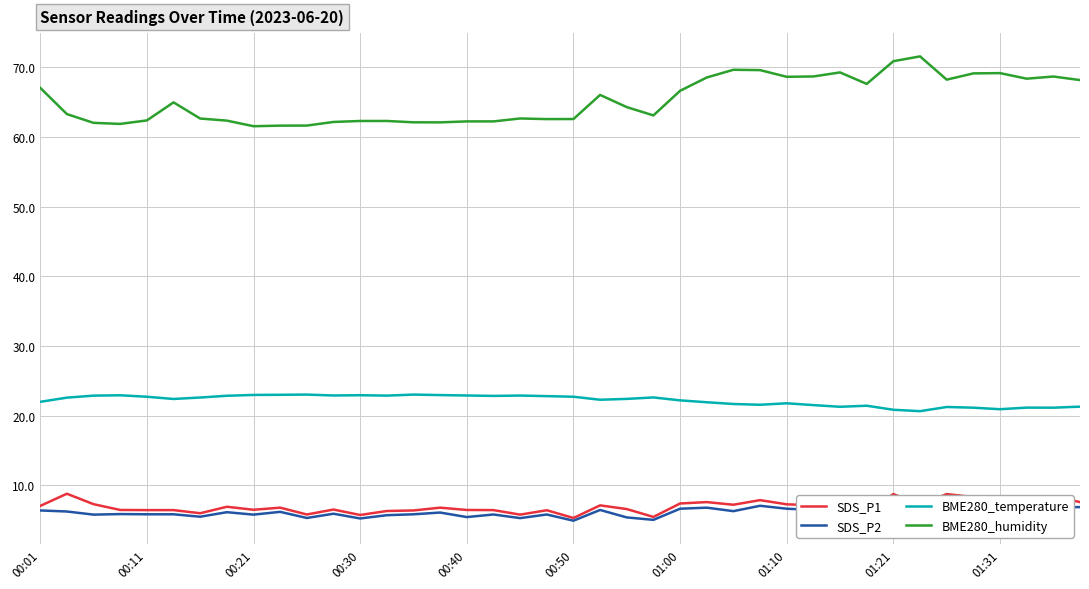

True or false: SDS_P1 and BME280_temperature cross at least once.

False